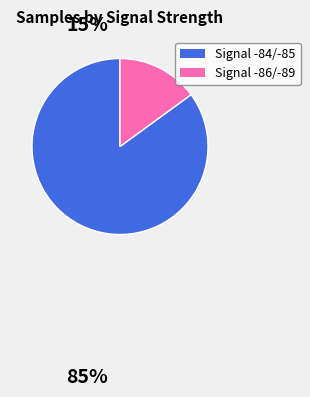

How many segments does this pie chart have?

2